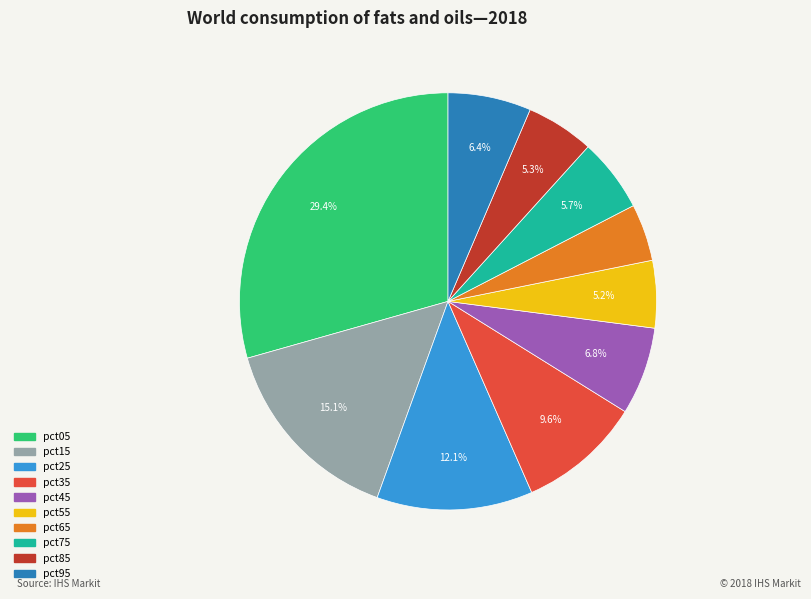

Which slice is the smallest?

pct65